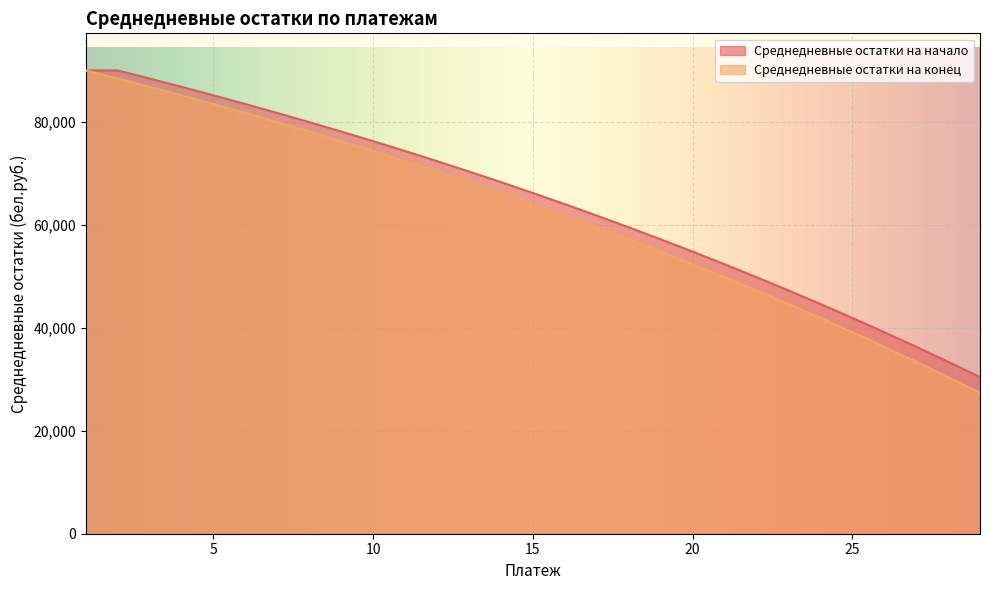

Does the chart display data point markers on the line(s)?

No